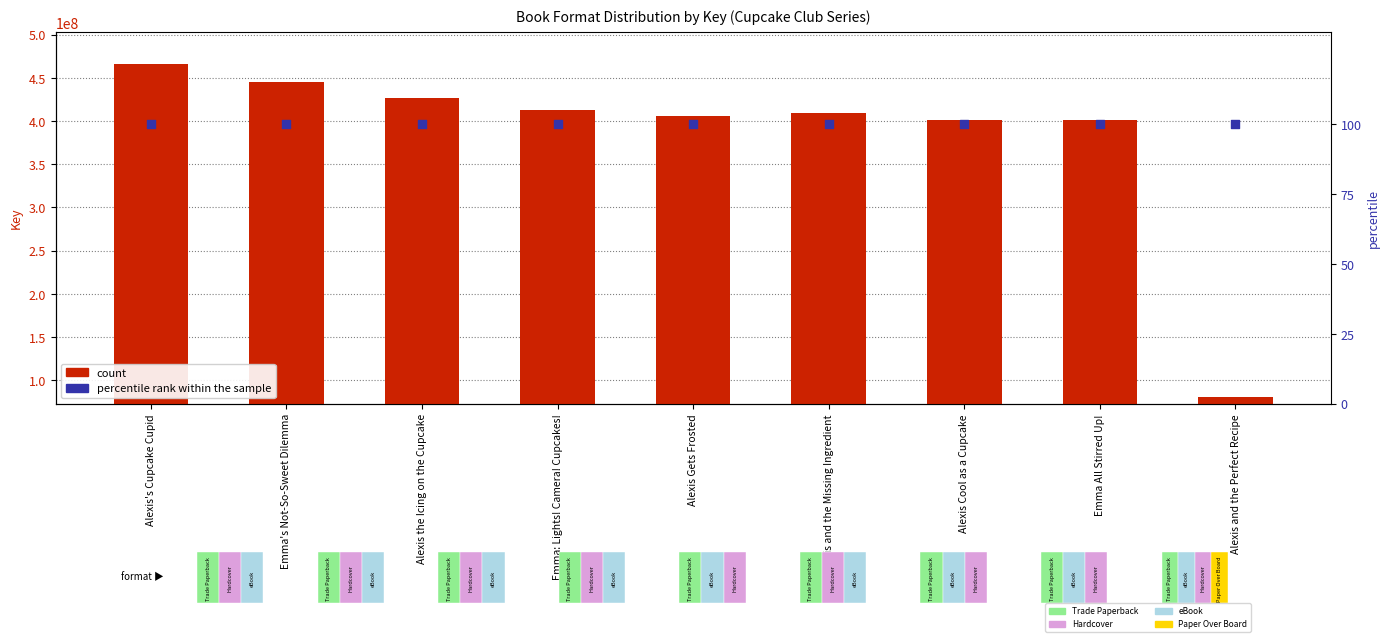

Which series contains the lowest Y value?

percentile rank within the sample